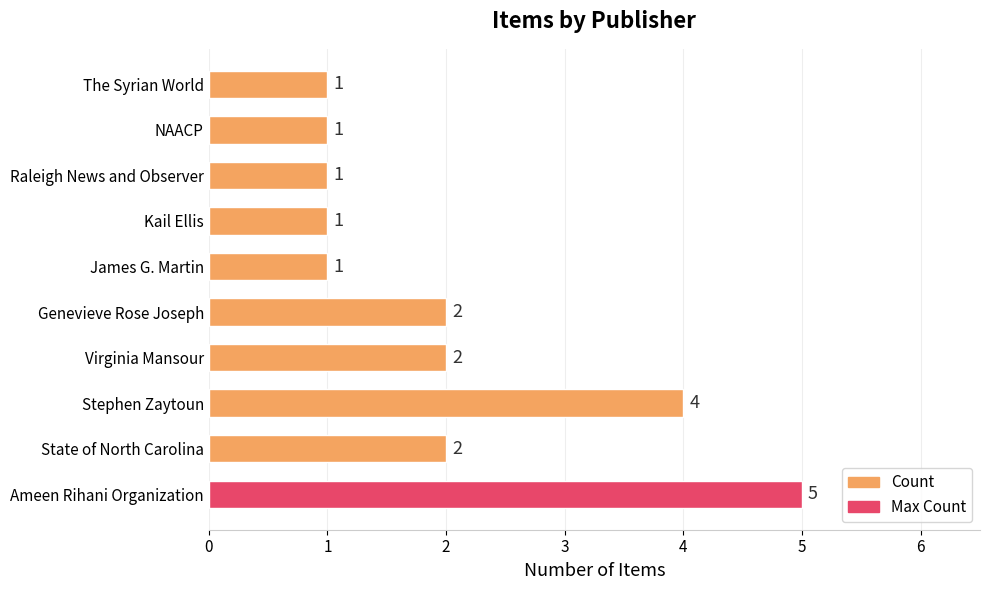

How many data points does each series have?

10